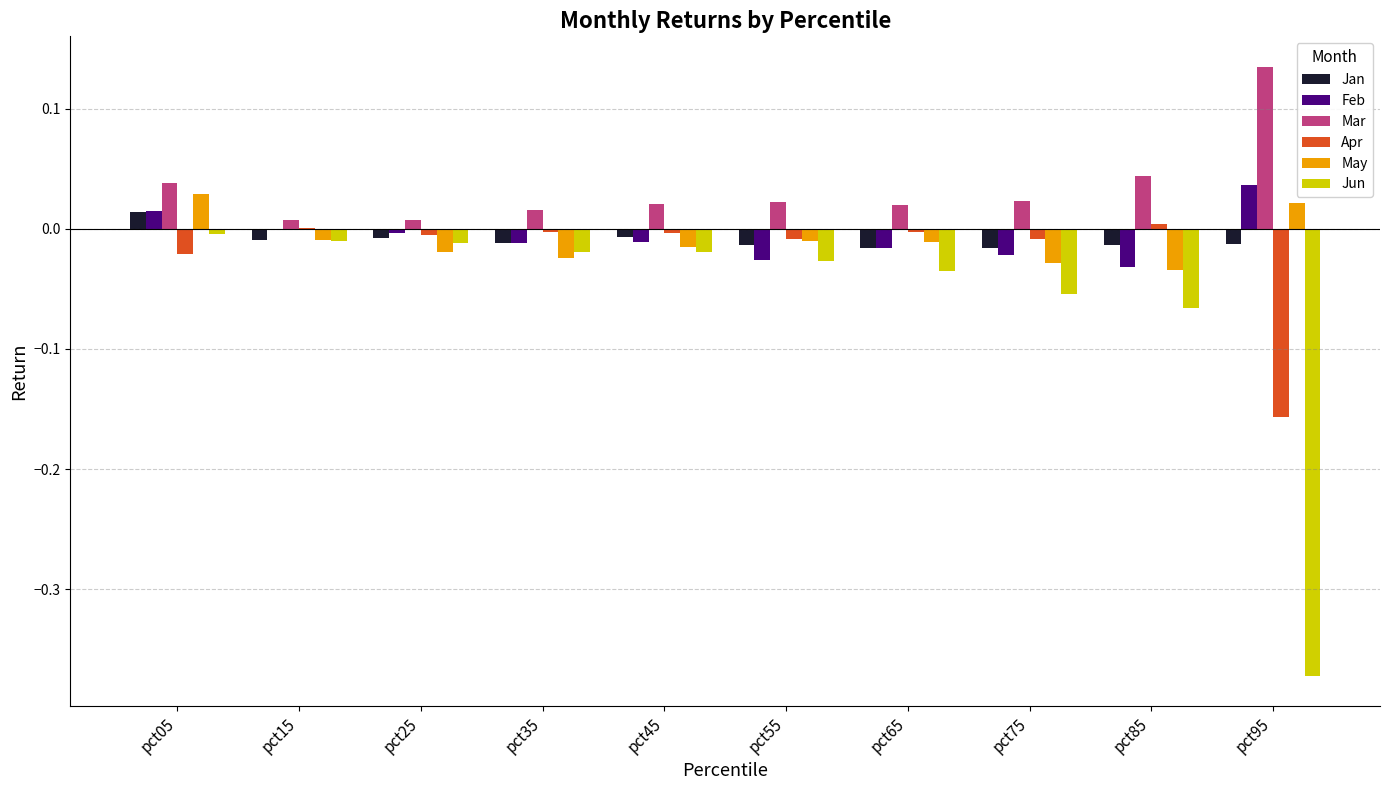

True or false: Feb has a value of 0.1 at pct95.

False